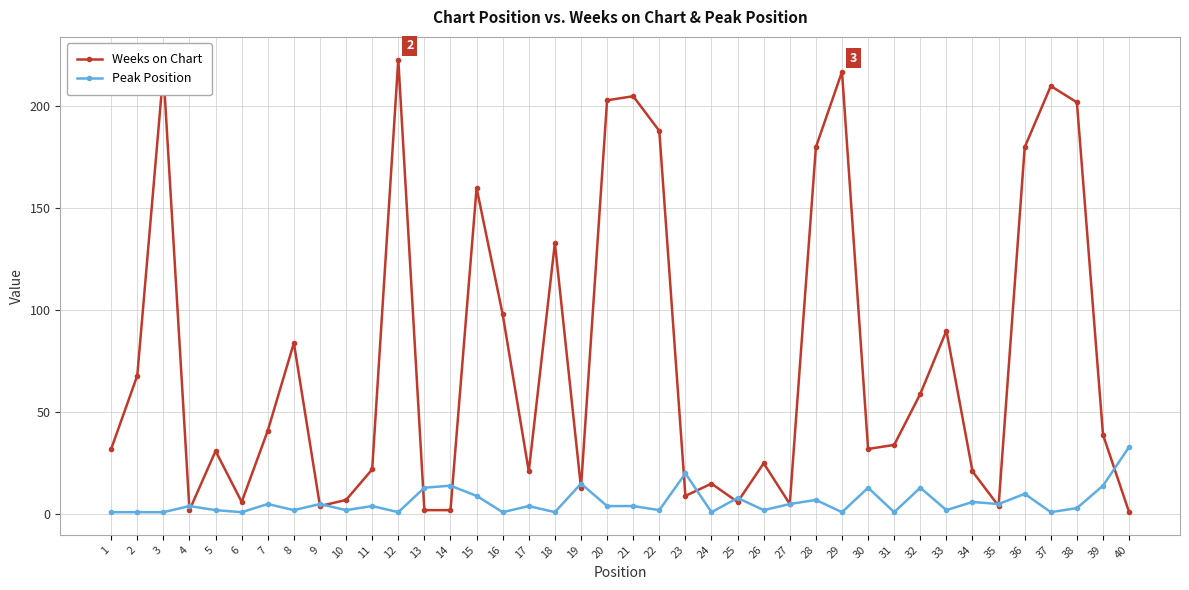

Rank the series at 20 from highest to lowest value.

Weeks on Chart, Peak Position